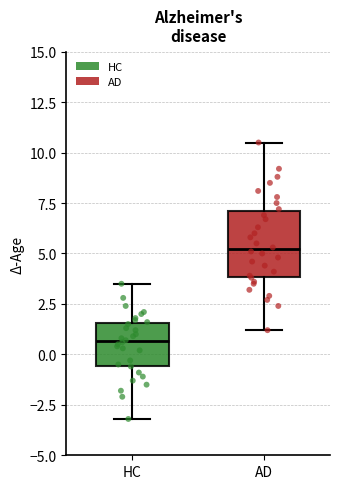

Reading left to right, read every box against the y-axis: the position of its median line, the range the box covers, and the ends of its whiskers. The values are not printed on the chart, so give them approximately, as read against the axis.

HC: median 0.5, box -0.5 to 1.5, whiskers -3.0 to 3.5
AD: median 5.0, box 4.0 to 7.0, whiskers 1.0 to 10.5